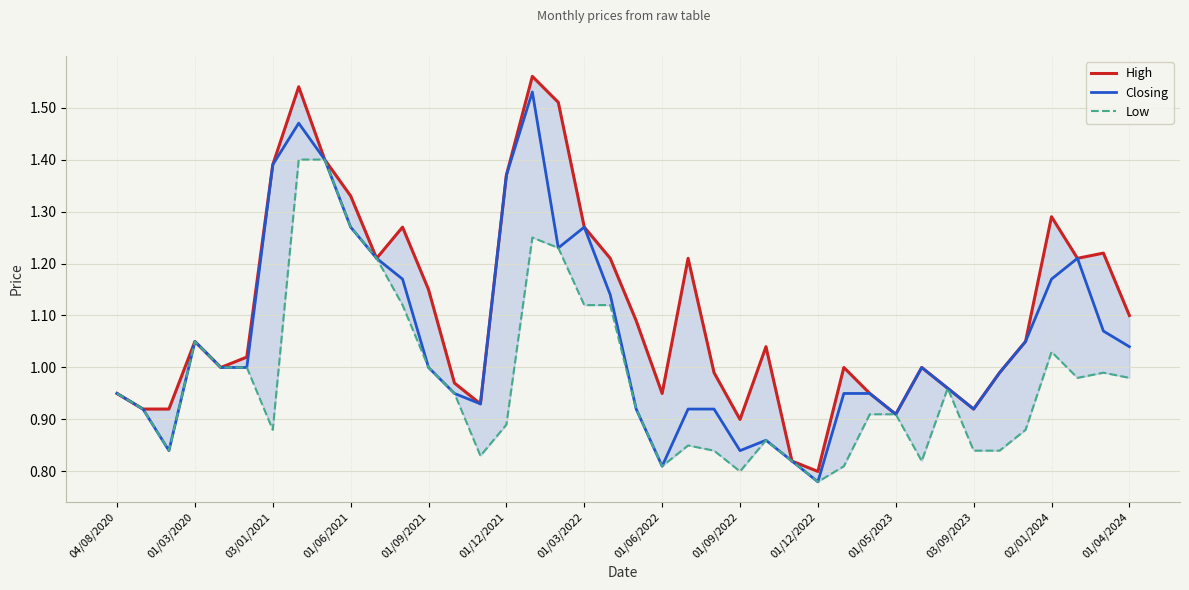

At which label does Closing reach its minimum?

01/12/2022